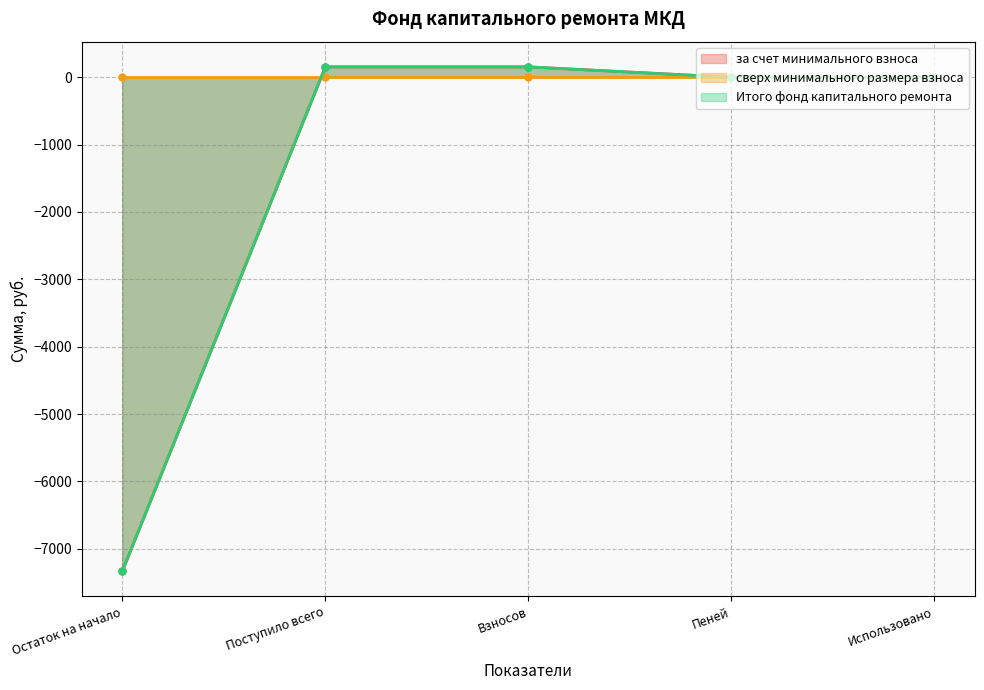

The за счет минимального взноса series shows -7332.2 at Остаток на начало. True or false?

True